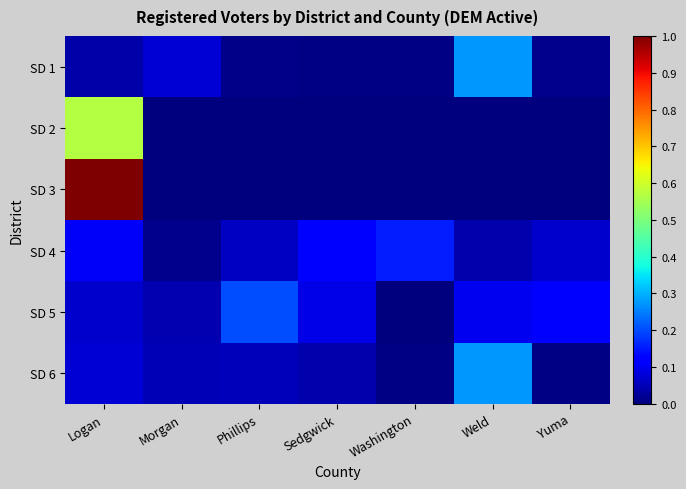

Which has a higher value, Morgan or Phillips?

Morgan